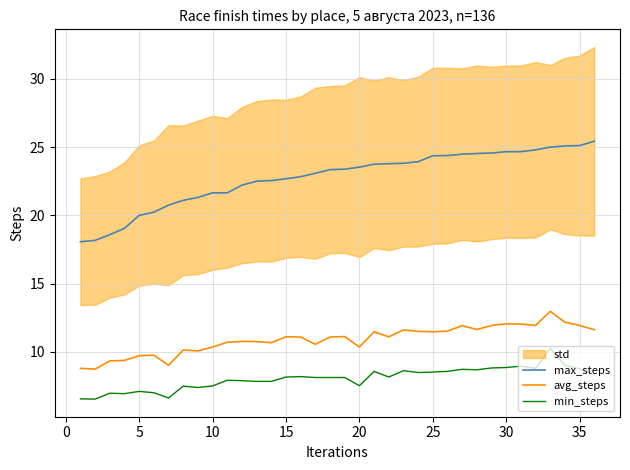

What value does the avg_steps series have at 5?

9.7